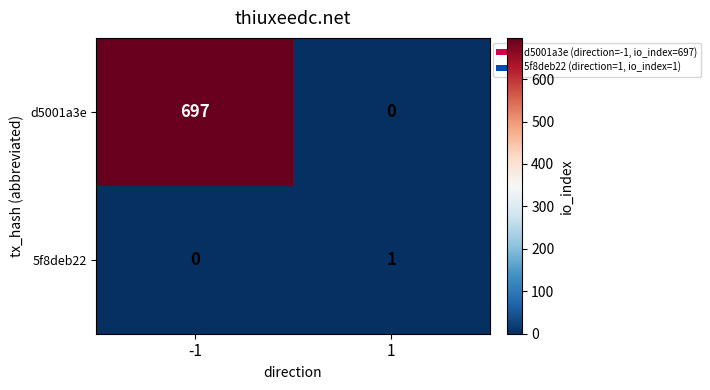

What is the spread (max minus min) of values at -1?

697